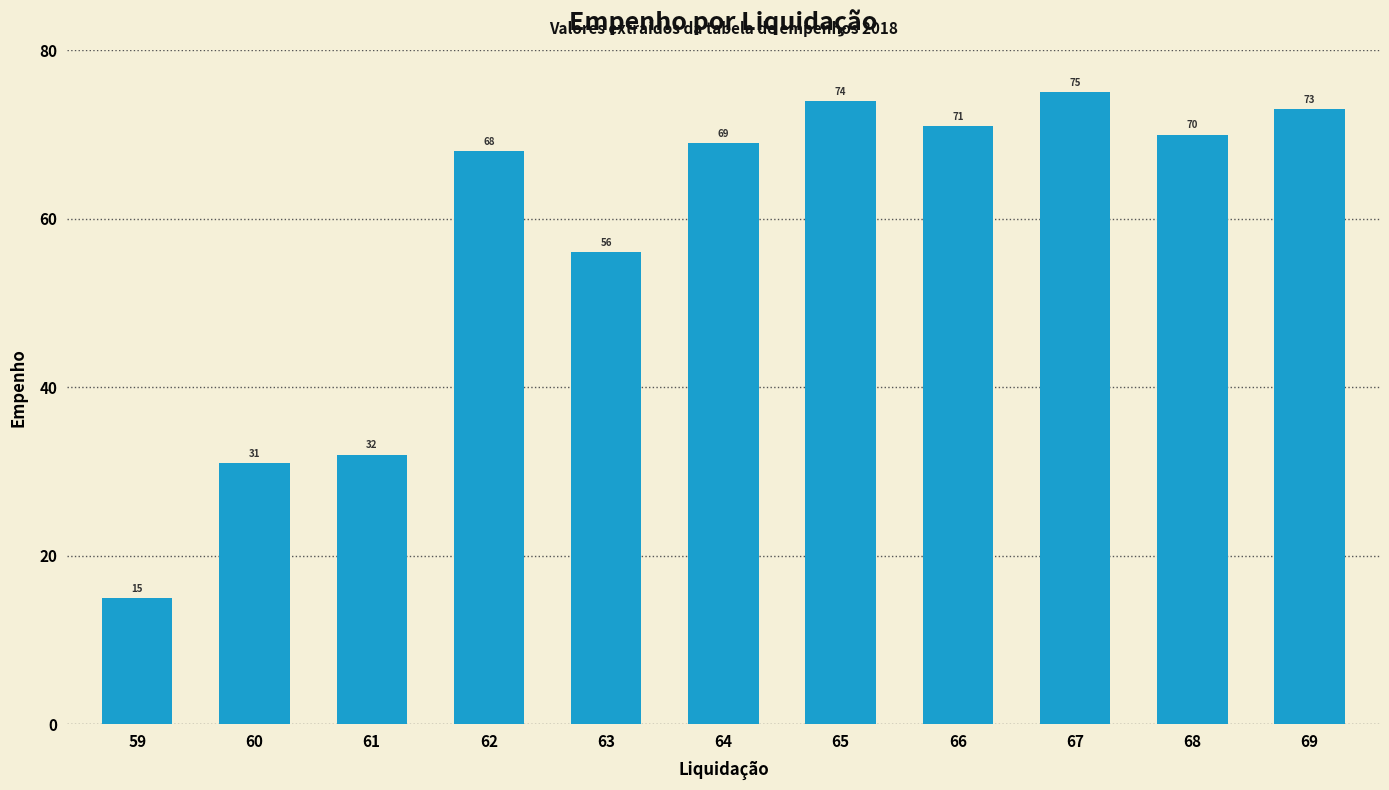

What is the maximum value shown in the chart?

75